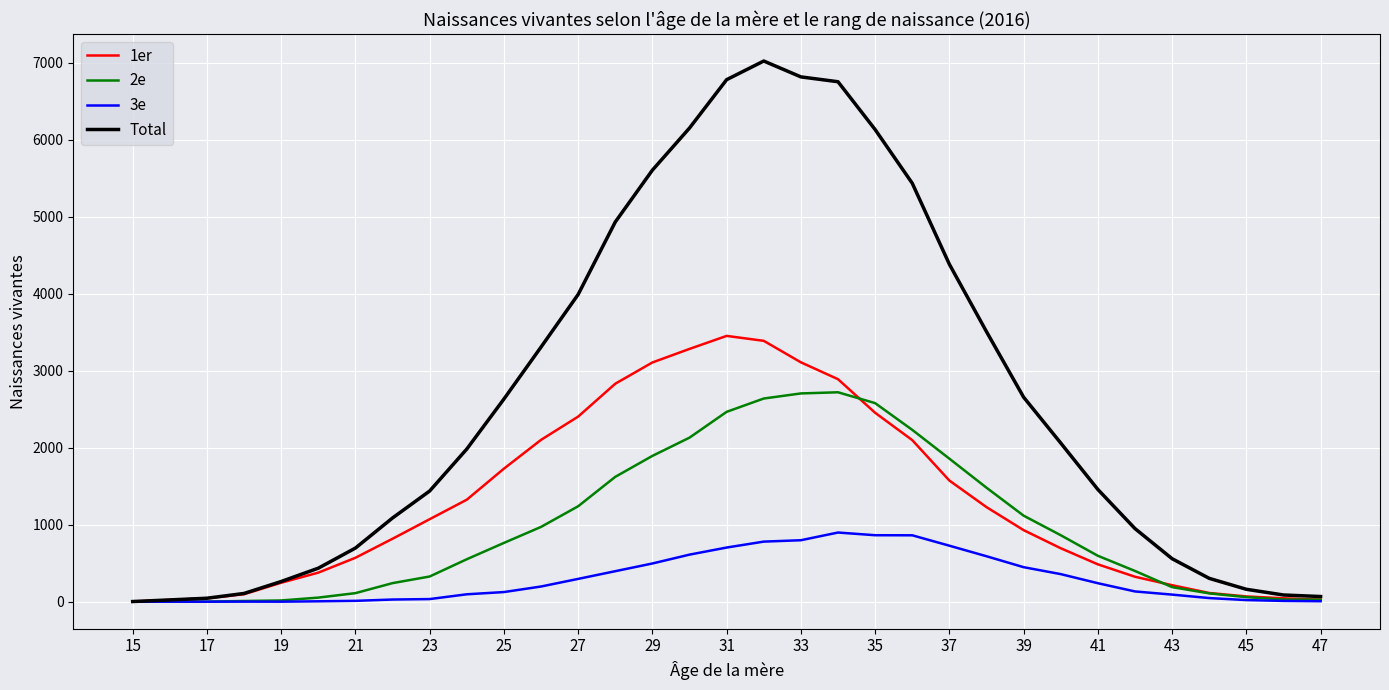

What is the maximum value for Total?

7020